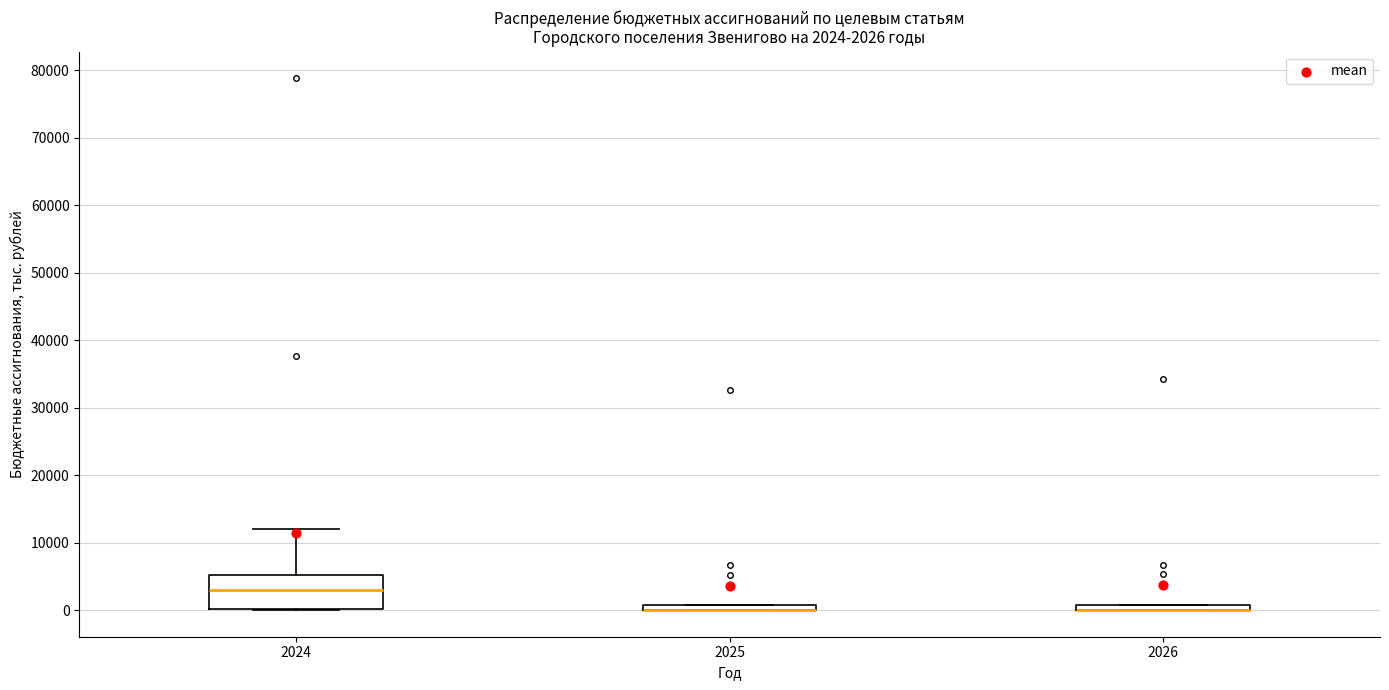

Comparing the boxes themselves (not the whiskers), which one is the tallest?

2024